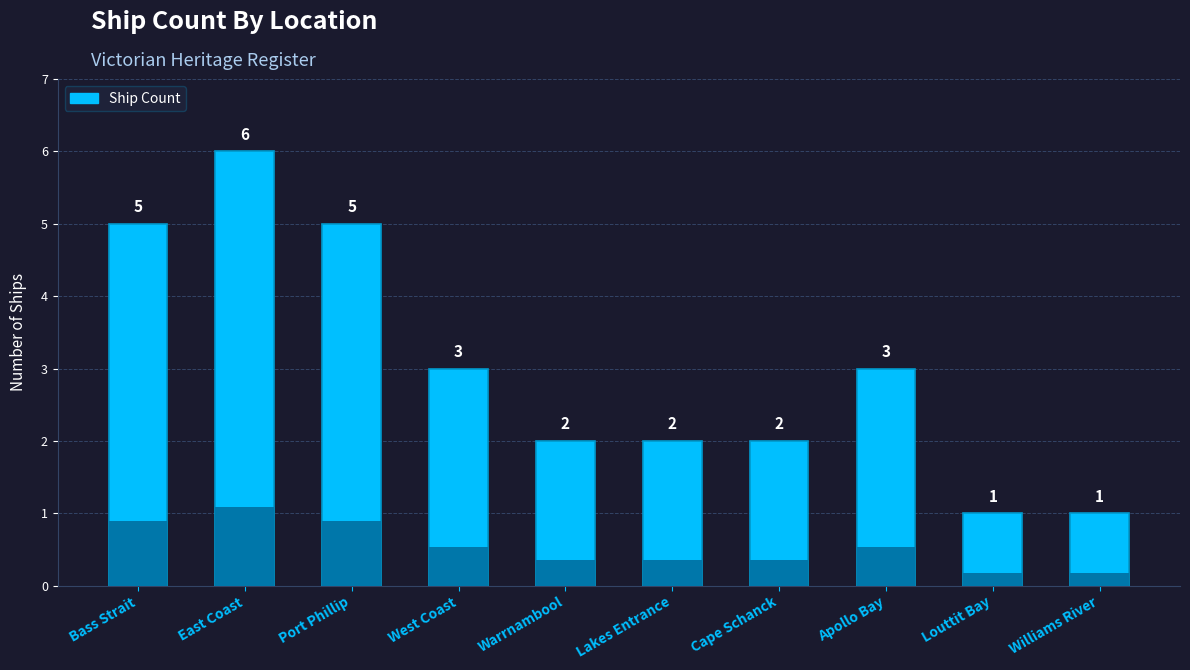

Where is the data nearest to the value 3?

West Coast